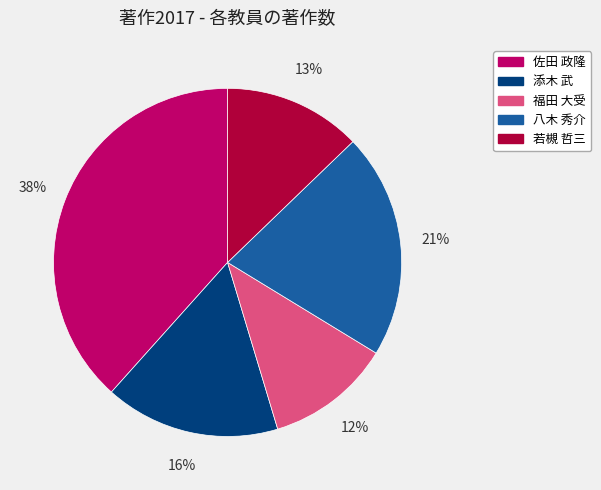

Do 若槻 哲三 and 八木 秀介 together represent more than half of the pie?

No